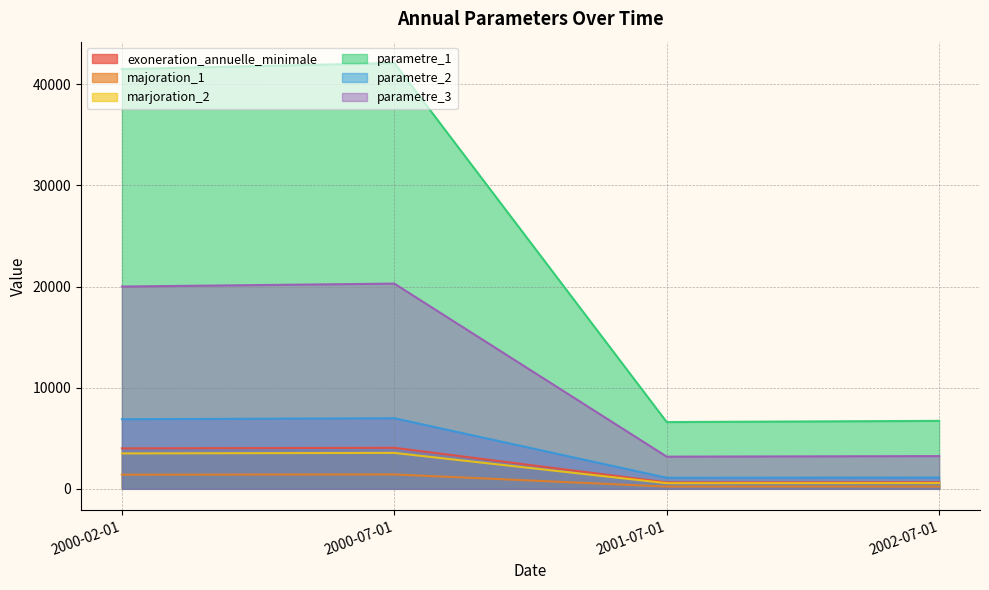

At 2002-07-01, list the series in order from largest to smallest.

parametre_1, parametre_3, parametre_2, exoneration_annuelle_minimale, marjoration_2, majoration_1